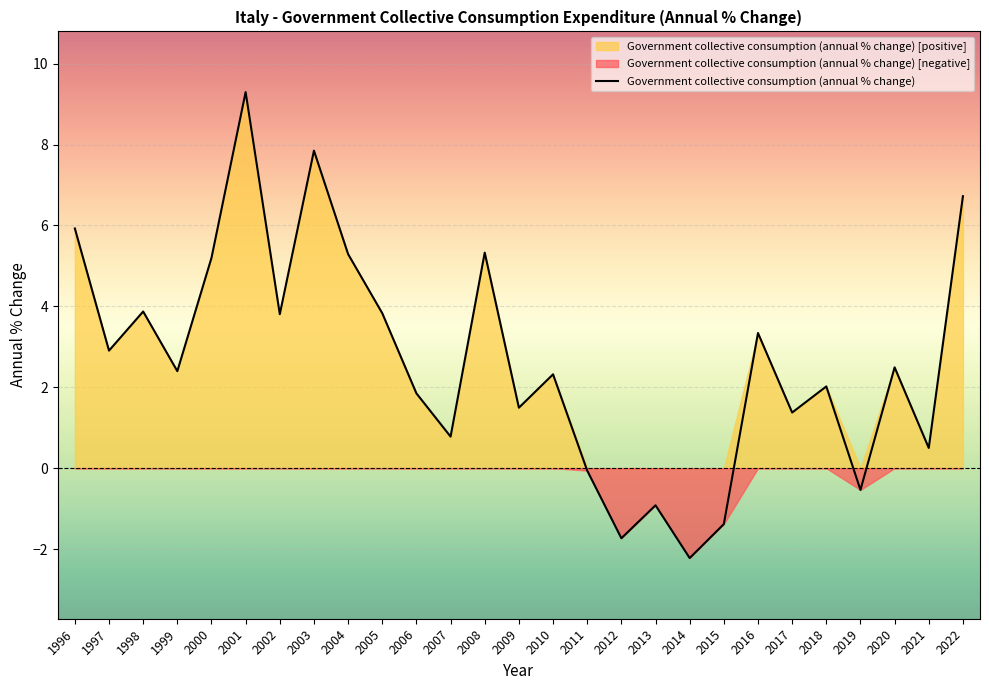

Is it true that the value at 2019 is -1.0?

False